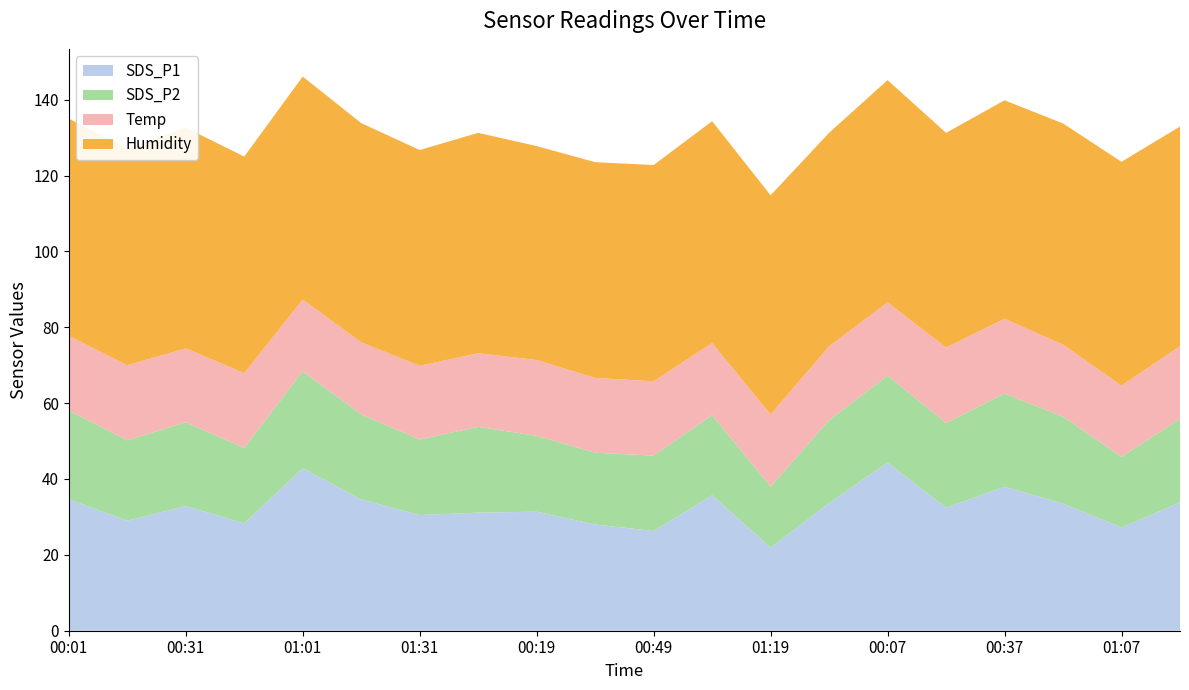

Reading right to left, what are all the values shown in this chart?

SDS_P1: 33.8	27.2	33.5	38.0	32.4	44.3	33.7	21.9	35.7	26.3	28.0	31.4	31.1	30.5	34.6	42.8	28.3	32.9	29.0	34.7
SDS_P2: 22.0	18.6	22.9	24.6	22.3	22.9	21.8	16.1	21.1	19.9	18.9	20.0	22.6	19.9	22.4	25.6	19.9	22.1	21.2	23.4
Temp: 19.2	18.8	19.0	19.7	19.9	19.3	19.5	19.0	19.0	19.6	19.7	20.0	19.4	19.4	19.0	18.9	19.7	19.5	19.8	19.7
Humidity: 57.9	59.0	58.3	57.6	56.6	58.6	56.3	57.8	58.5	57.0	56.9	56.4	58.1	56.9	57.8	58.8	57.1	58.2	57.0	57.3